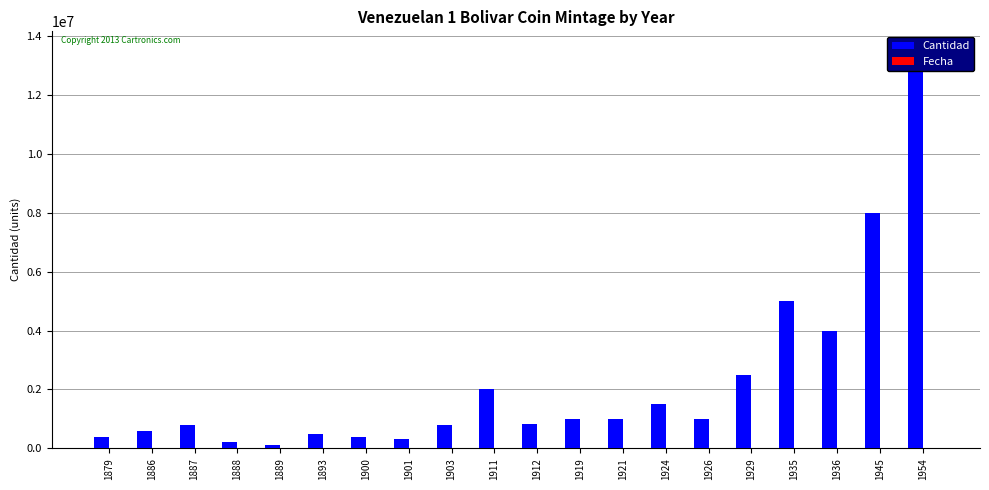

How many groups of bars are there?

20